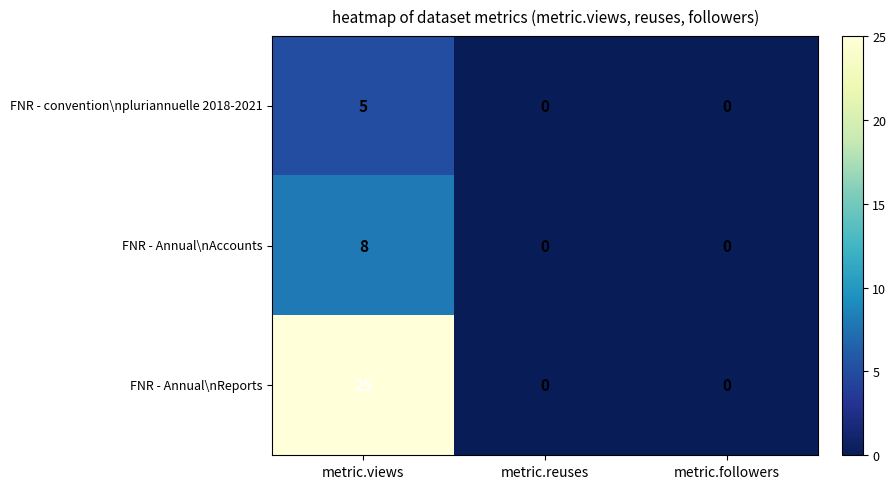

Between metric.views and metric.reuses, which series saw the biggest shift?

FNR - Annual\nReports